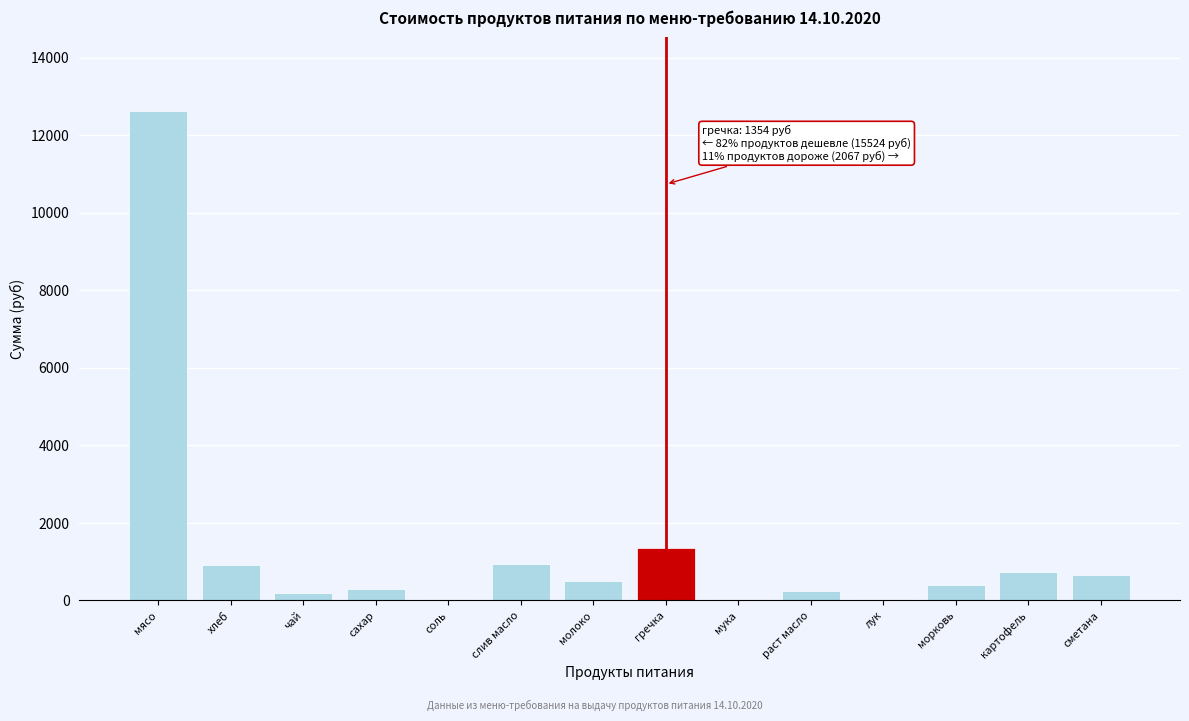

True or false: the data shows 950.6 at слив масло.

True